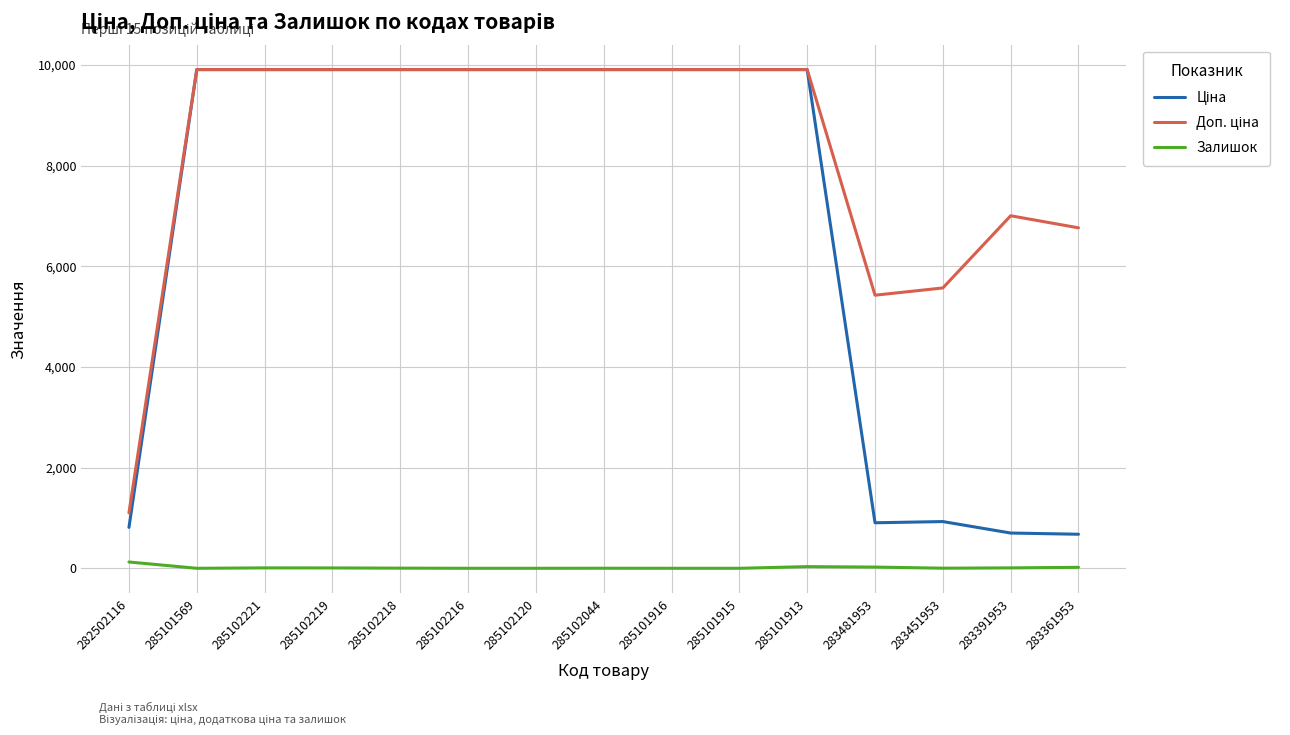

What is the total value across all series at 285102216?

19817.0